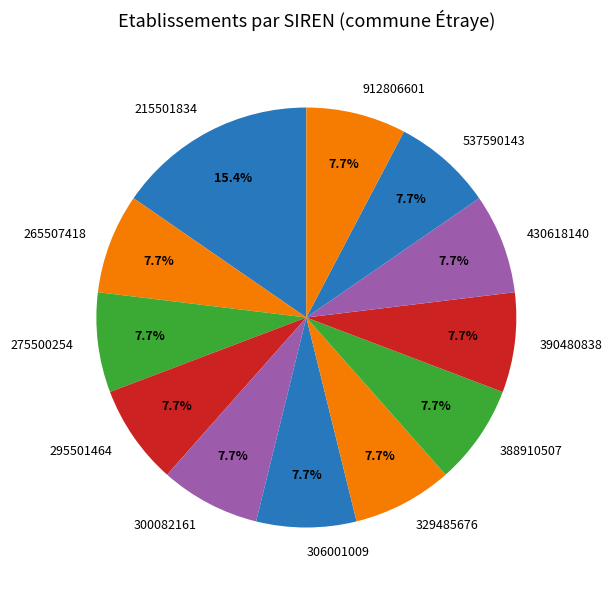

Does any single category account for the majority?

No